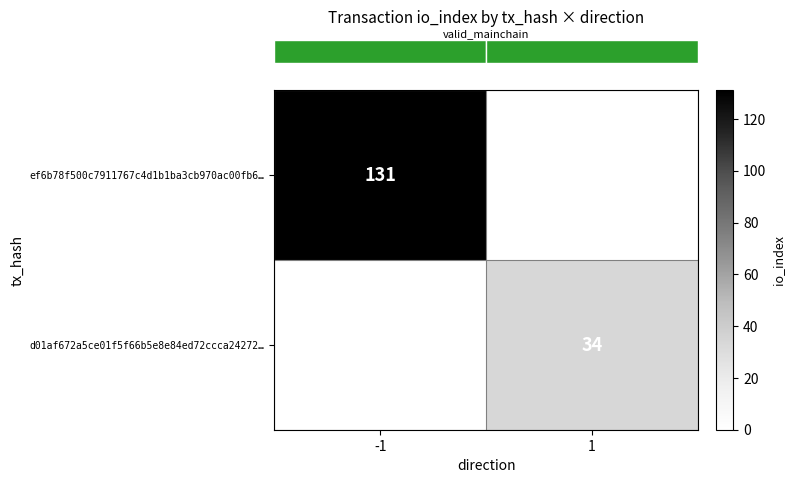

Which has a higher value, 1 or -1?

-1